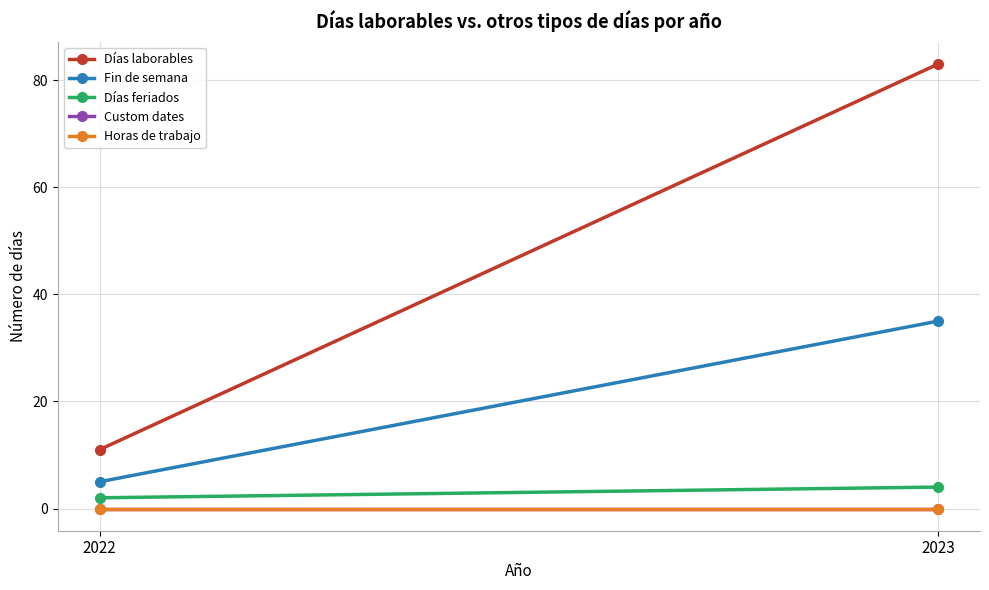

Is this an area chart (filled region under the line)?

No